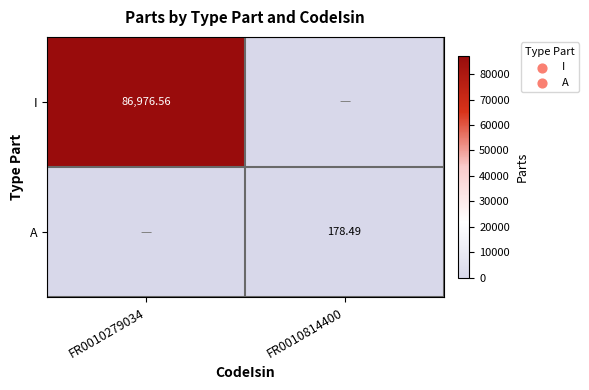

Is the value of A at FR0010814400 greater than the value of I at FR0010279034?

No